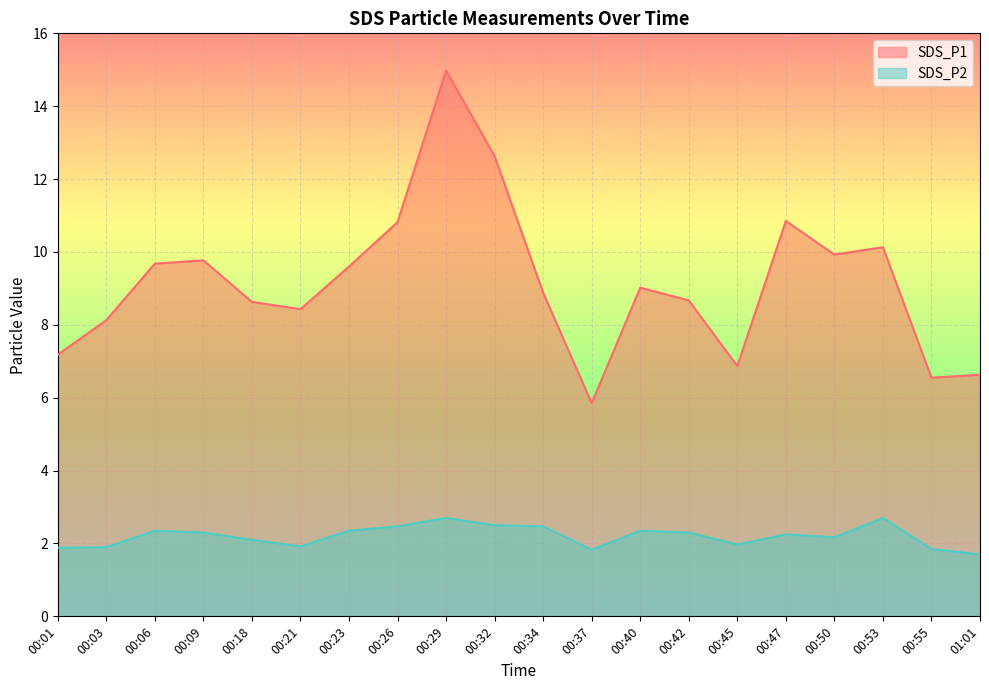

What is the difference between the maximum and minimum values in the SDS_P2 series?

1.0